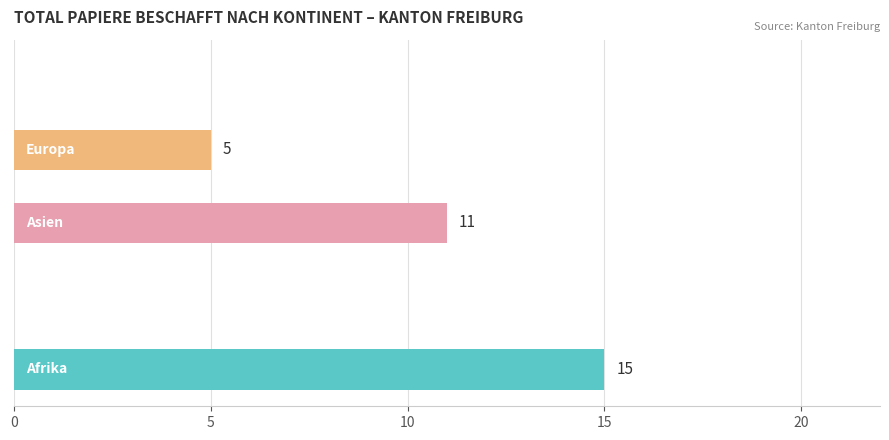

Are the bars horizontal?

Yes